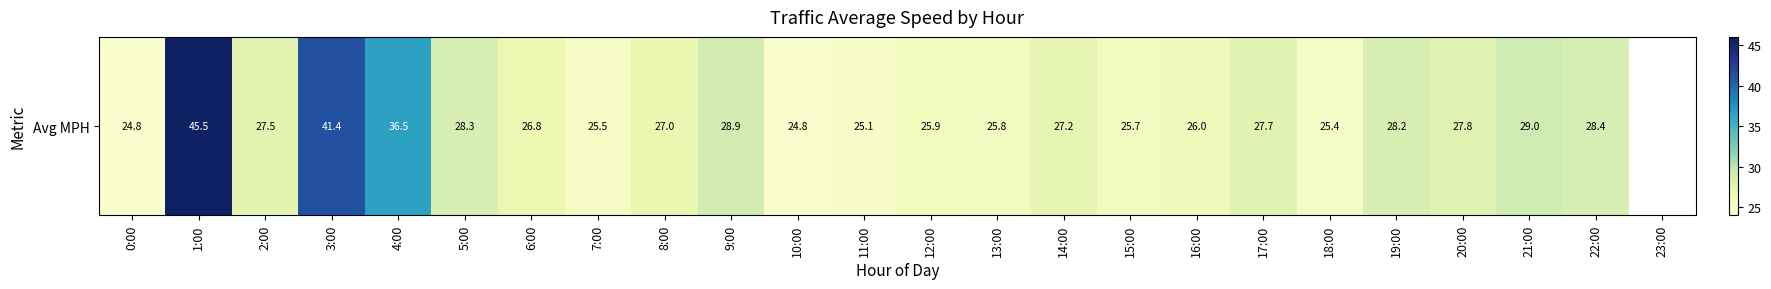

What is the sum of the values at 23:00 and 14:00?

27.2